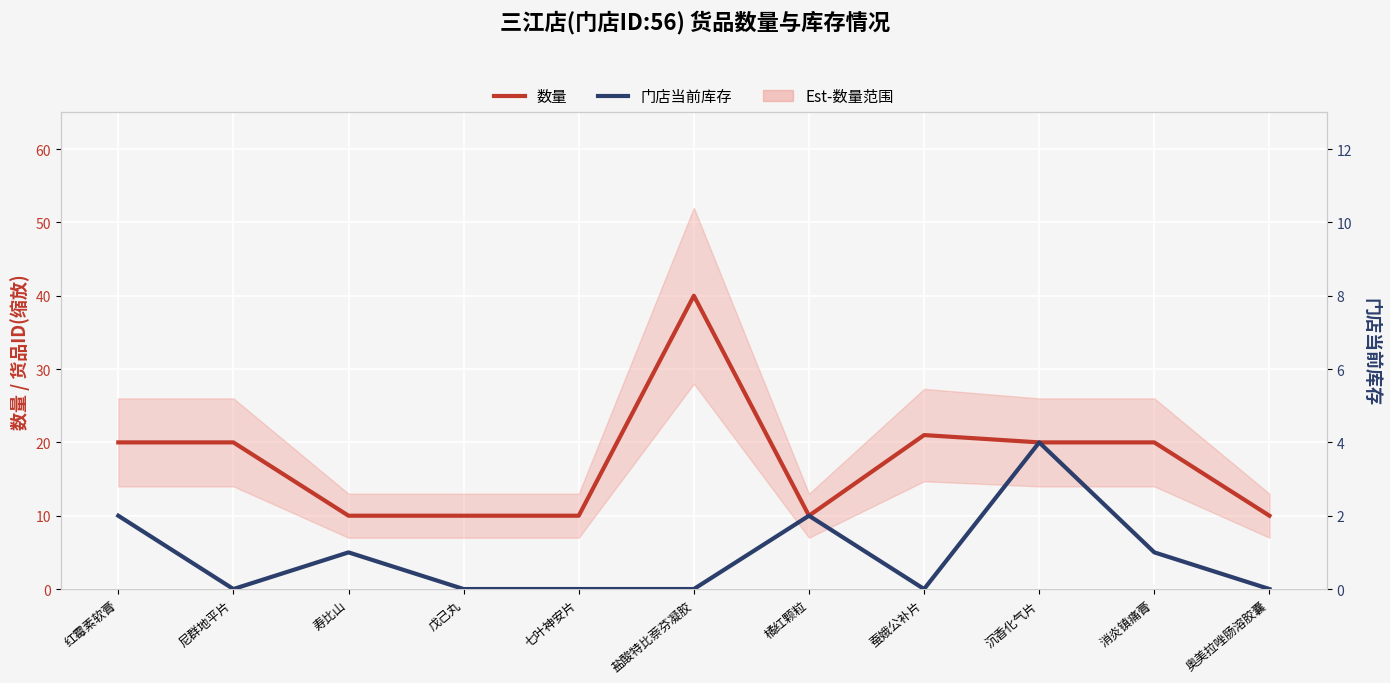

Rank the series at 尼群地平片 from lowest to highest value.

门店当前库存, 数量